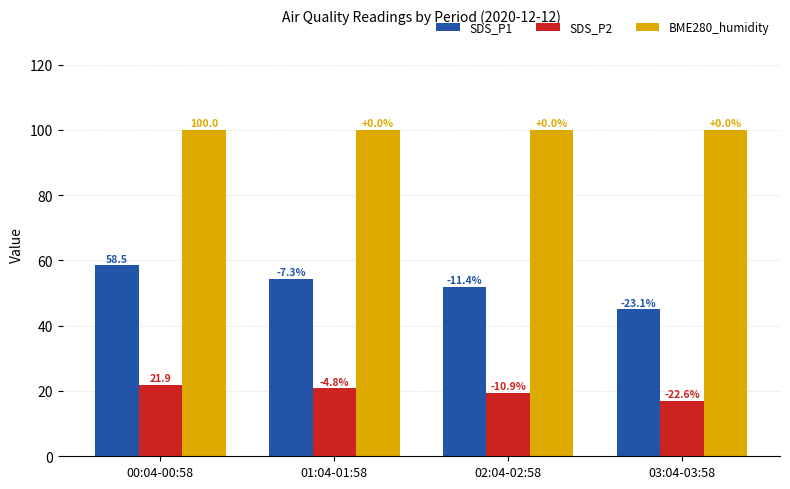

What is the sum of all SDS_P1 values?

209.7